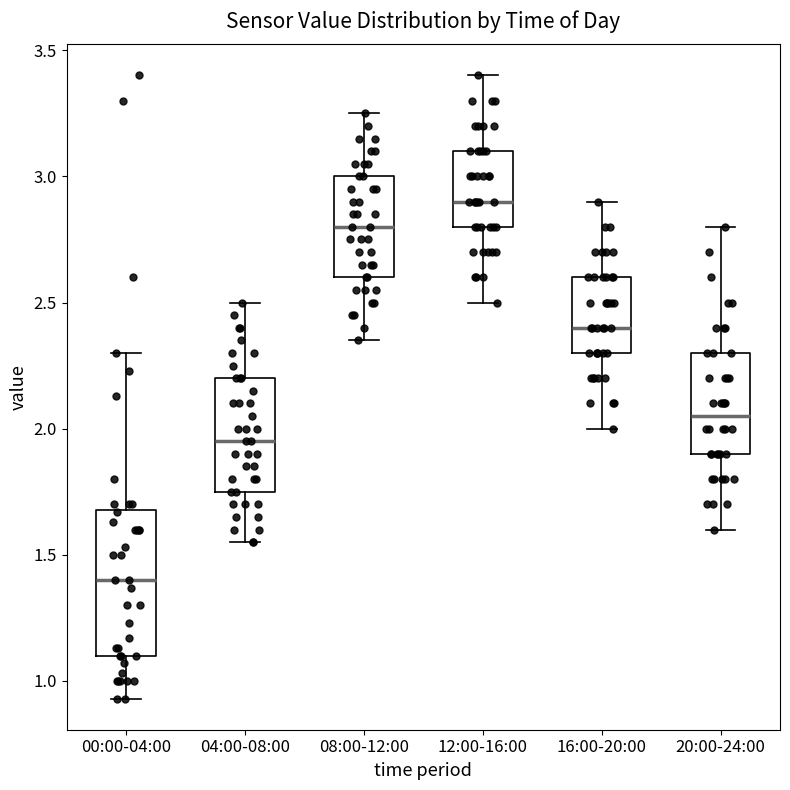

Which box is the tallest, from its lower edge to its upper edge?

00:00-04:00